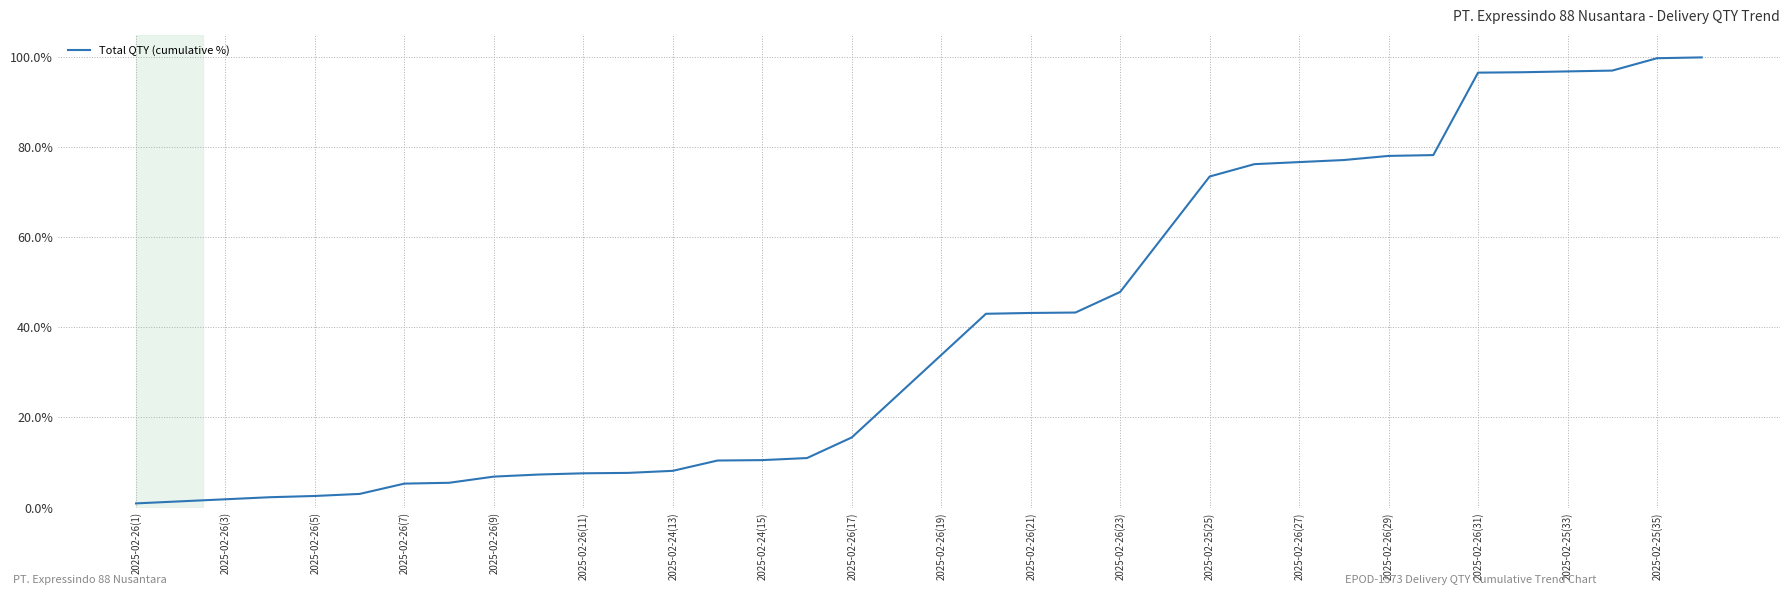

What is the difference between the maximum and minimum values?

99.1